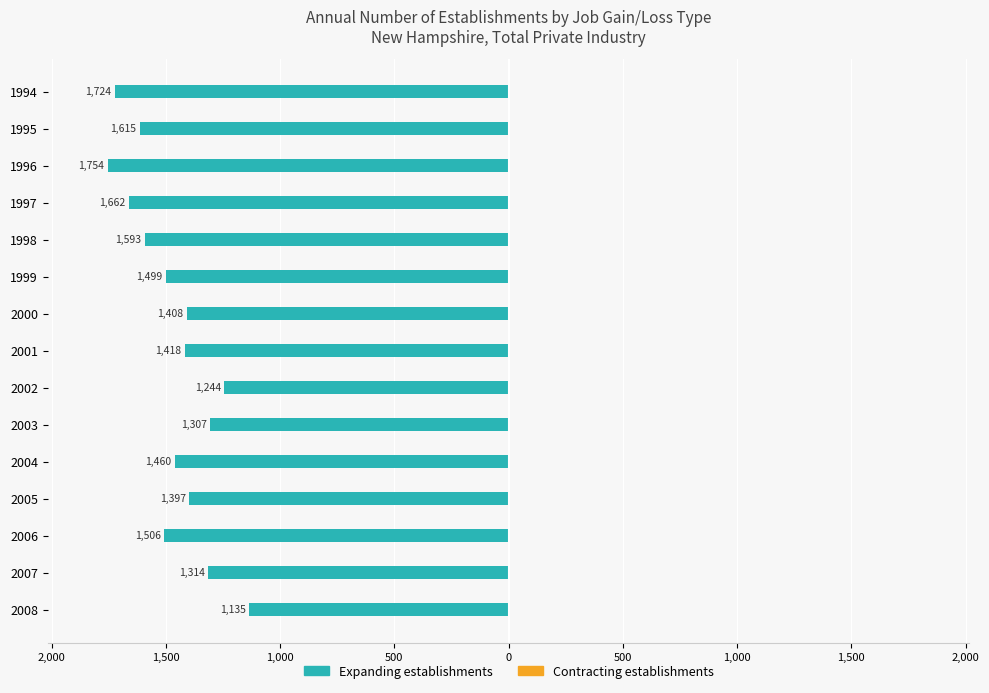

Does the chart contain any negative values?

Yes